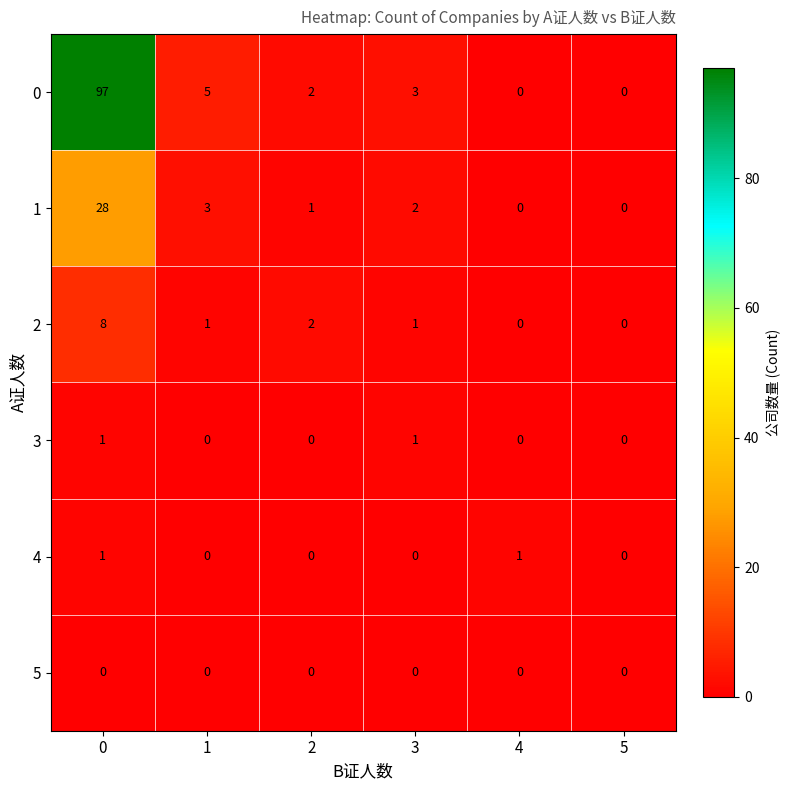

True or false: 3 has a value of 0 at 2.

True